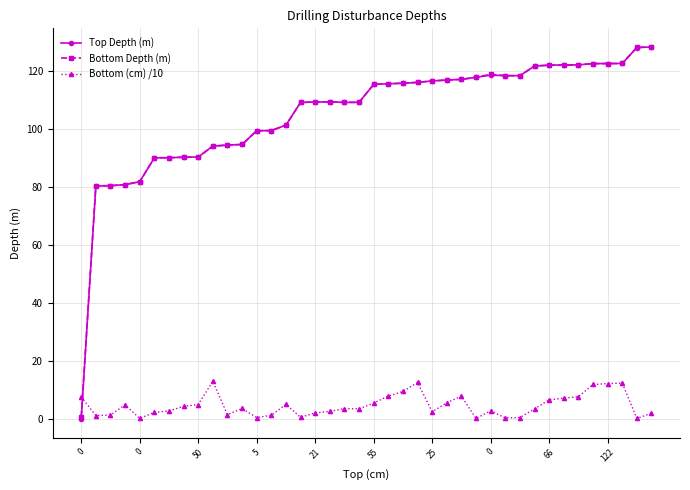

After their last crossing, which series has the higher values: Top Depth (m) or Bottom (cm) /10?

Top Depth (m)